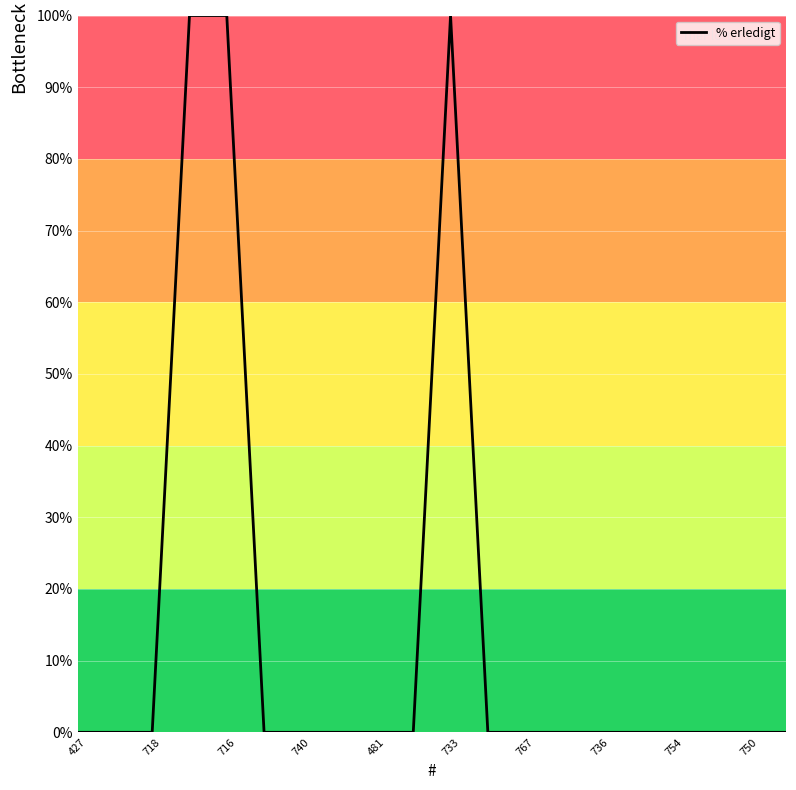

What is the difference between the maximum and minimum values?

100